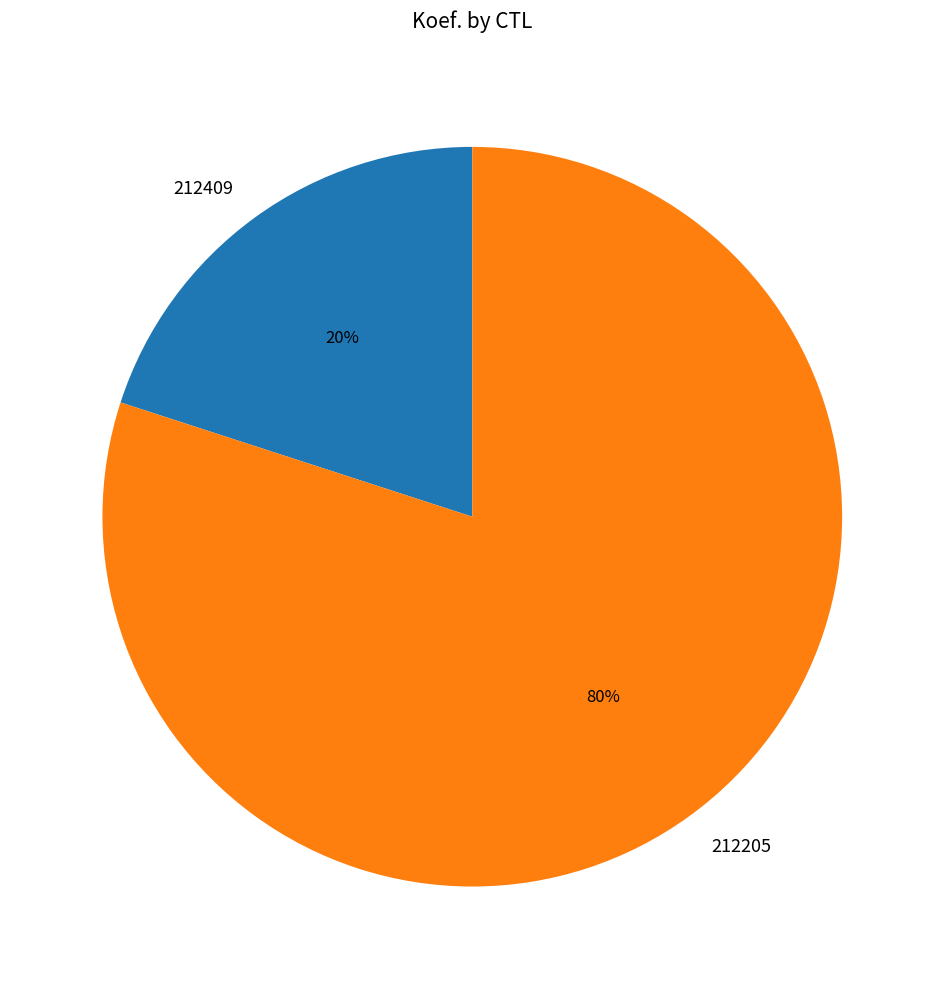

To the nearest percent, what is the combined percentage of 212205 and 212409?

100%